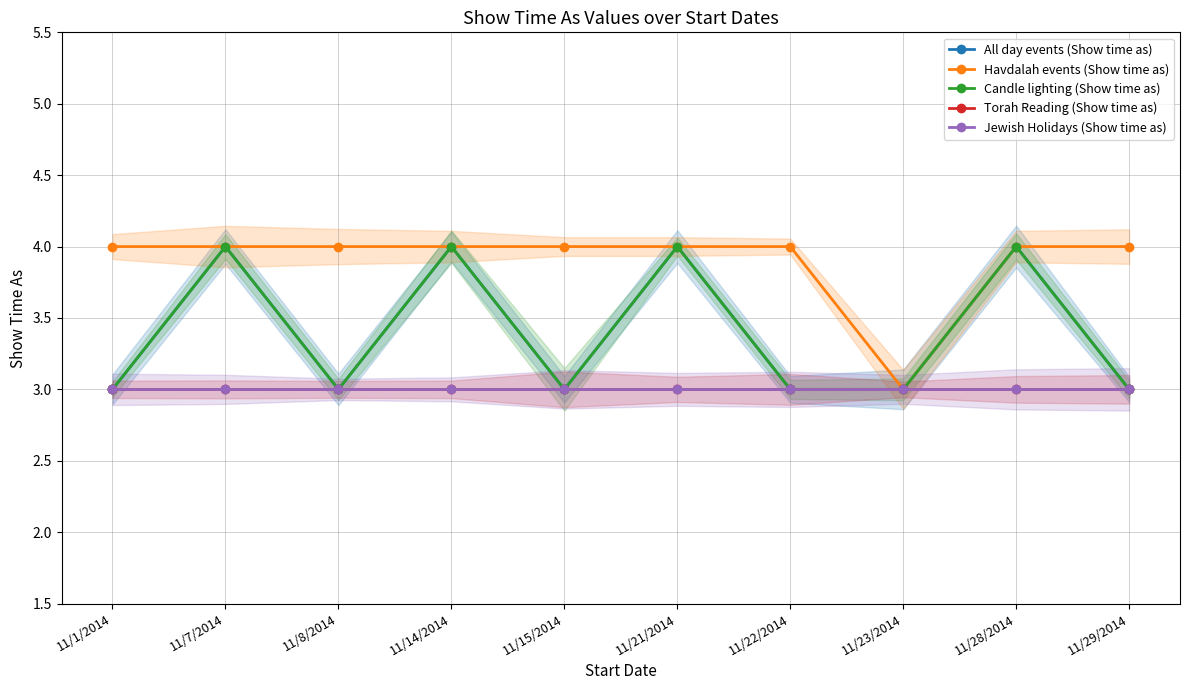

At which category is the sum across all series the highest?

11/7/2014